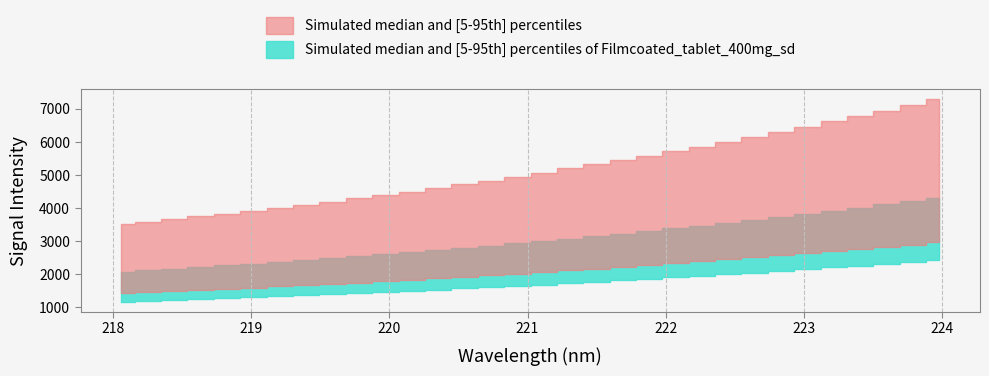

Is the value of x at 14 greater than the value of y at 3?

No